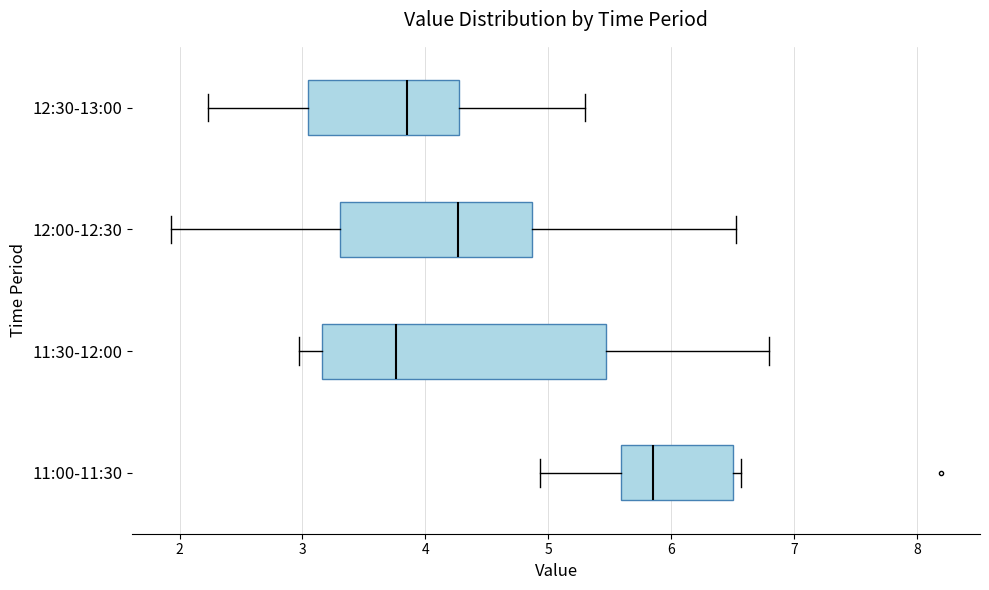

Reading bottom to top, read every box against the x-axis: the position of its median line, the range the box covers, and the ends of its whiskers. The values are not printed on the chart, so give them approximately, as read against the axis.

11:00-11:30: median 5.9, box 5.6 to 6.5, whiskers 4.9 to 6.6
11:30-12:00: median 3.8, box 3.2 to 5.5, whiskers 3.0 to 6.8
12:00-12:30: median 4.3, box 3.3 to 4.9, whiskers 1.9 to 6.5
12:30-13:00: median 3.9, box 3.0 to 4.3, whiskers 2.2 to 5.3